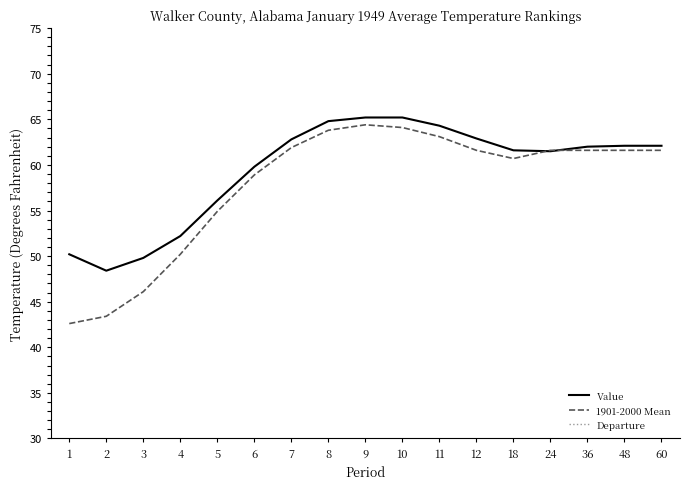

How many times do 1901-2000 Mean and Value cross each other?

2